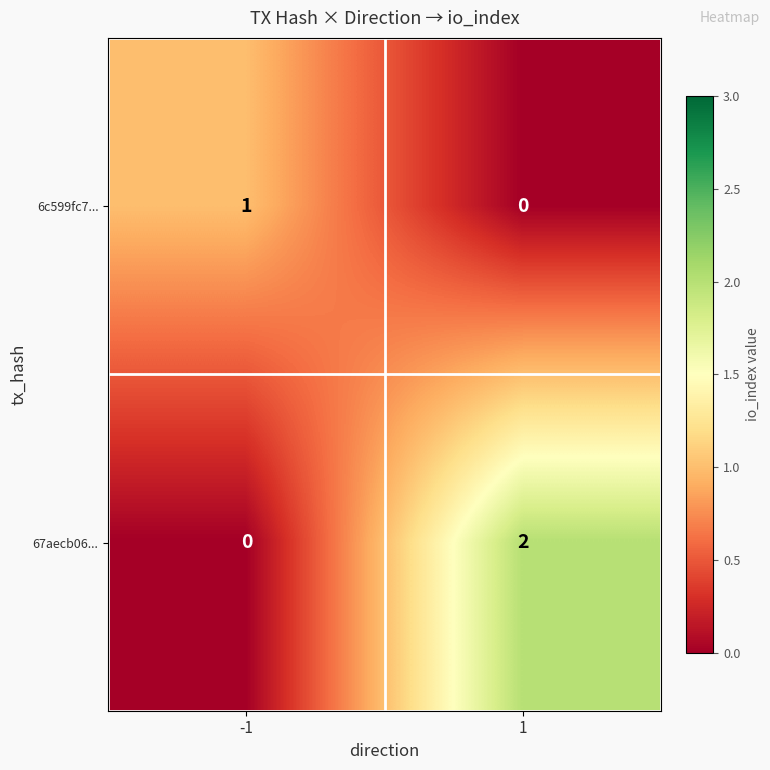

Which series has the largest range (max minus min)?

67aecb06...